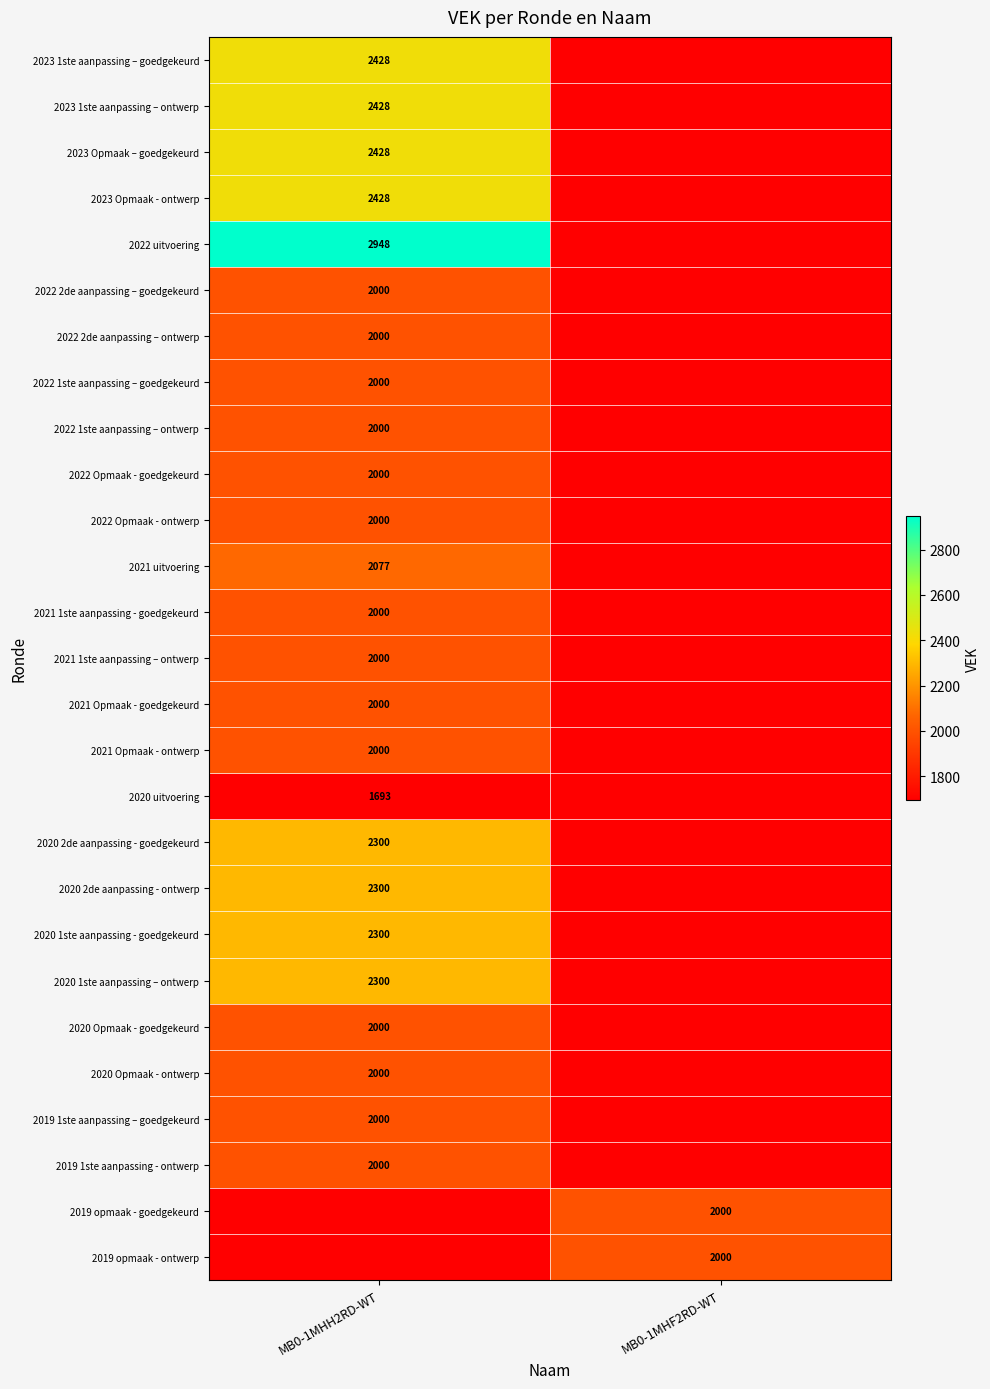

The 2020 2de aanpassing - ontwerp series shows 2300 at MB0-1MHH2RD-WT. True or false?

True